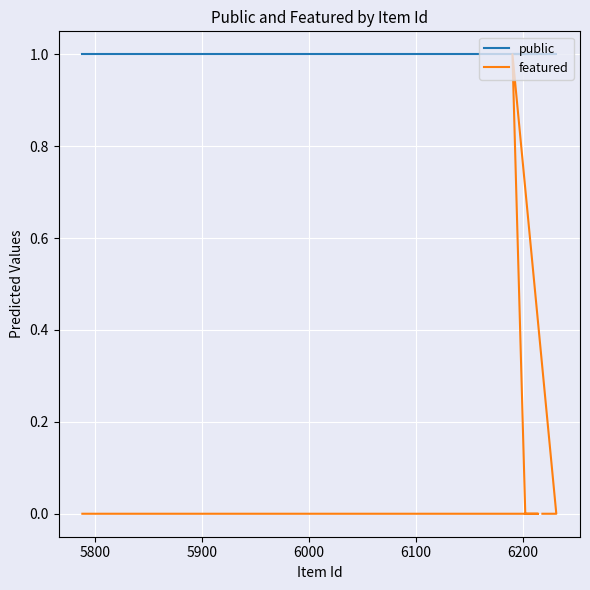

How many categories are shown in the chart?

12